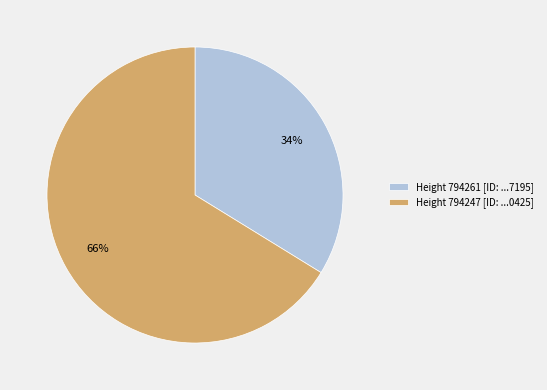

How many segments does this pie chart have?

2